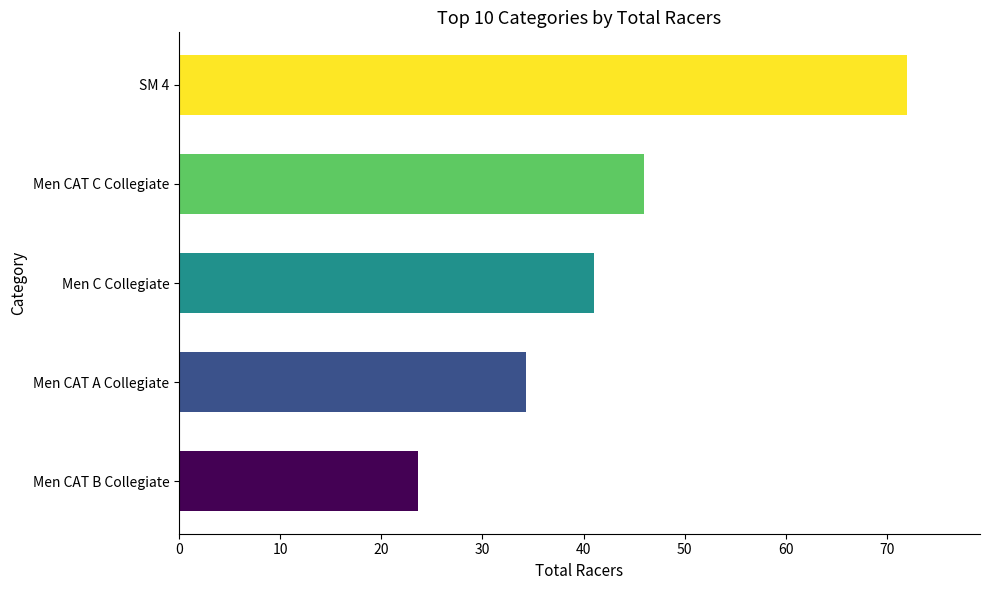

Reading bottom to top, what are all the values shown in this chart?

23.7	34.3	41.0	46.0	72.0